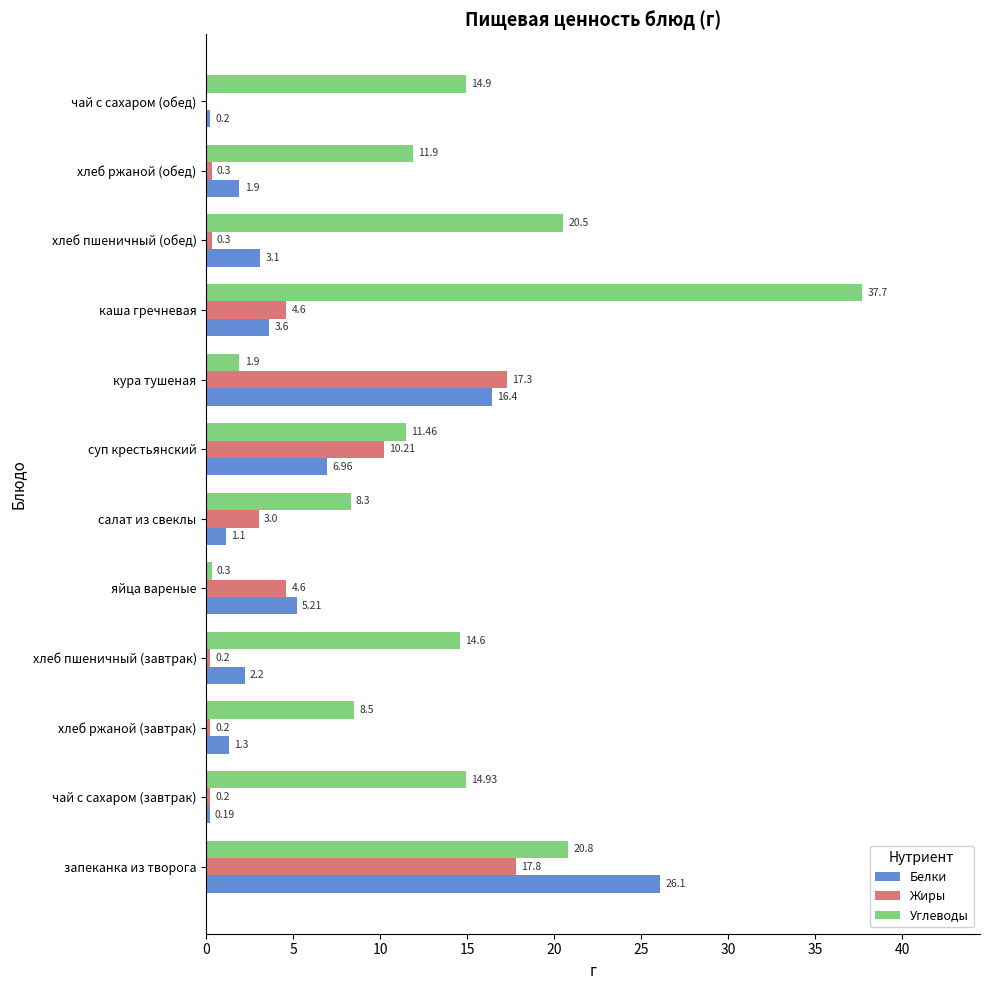

Is the value of Углеводы at хлеб ржаной (завтрак) greater than the value of Жиры at чай с сахаром (завтрак)?

Yes